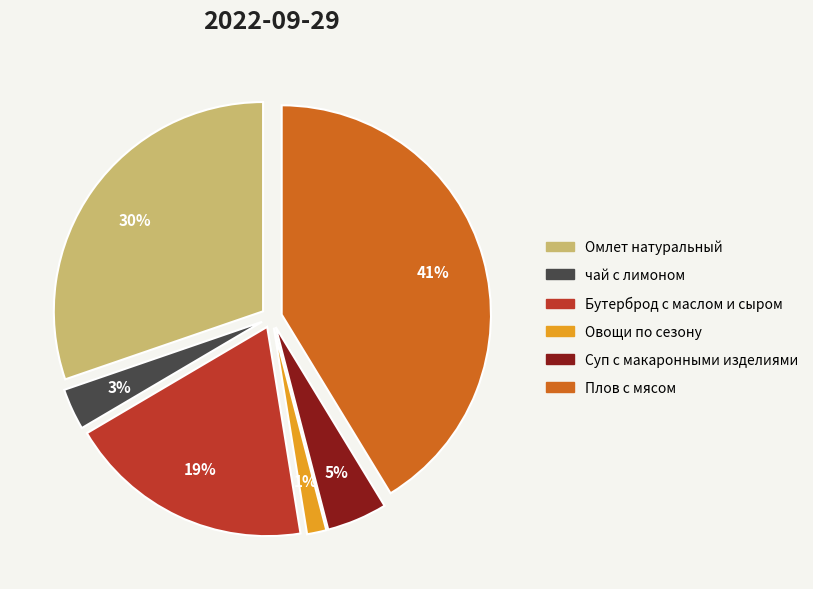

To the nearest percent, what percentage of the pie is Бутерброд с маслом и сыром?

19%